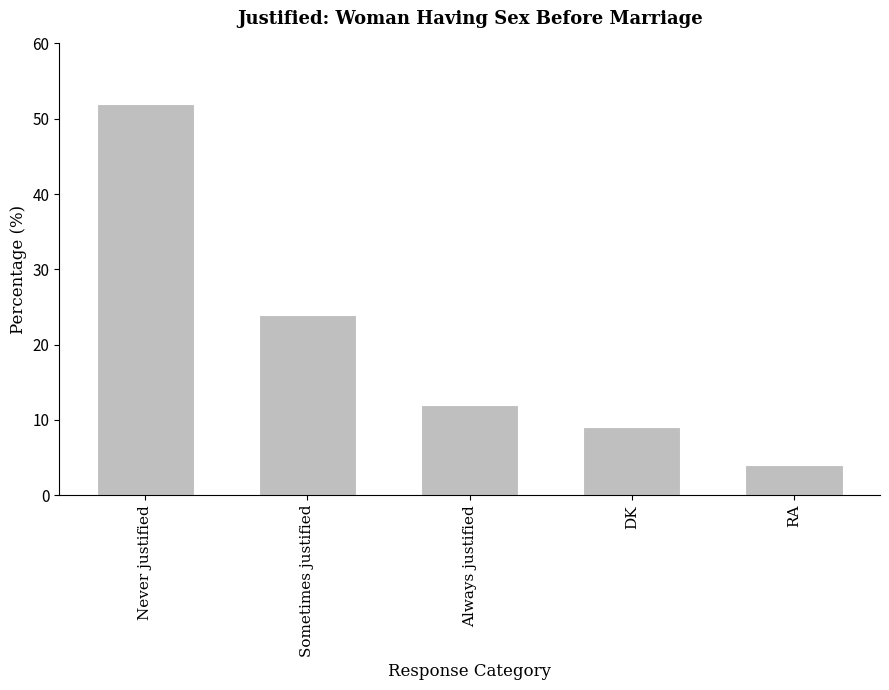

Count the number of data series in this chart.

1